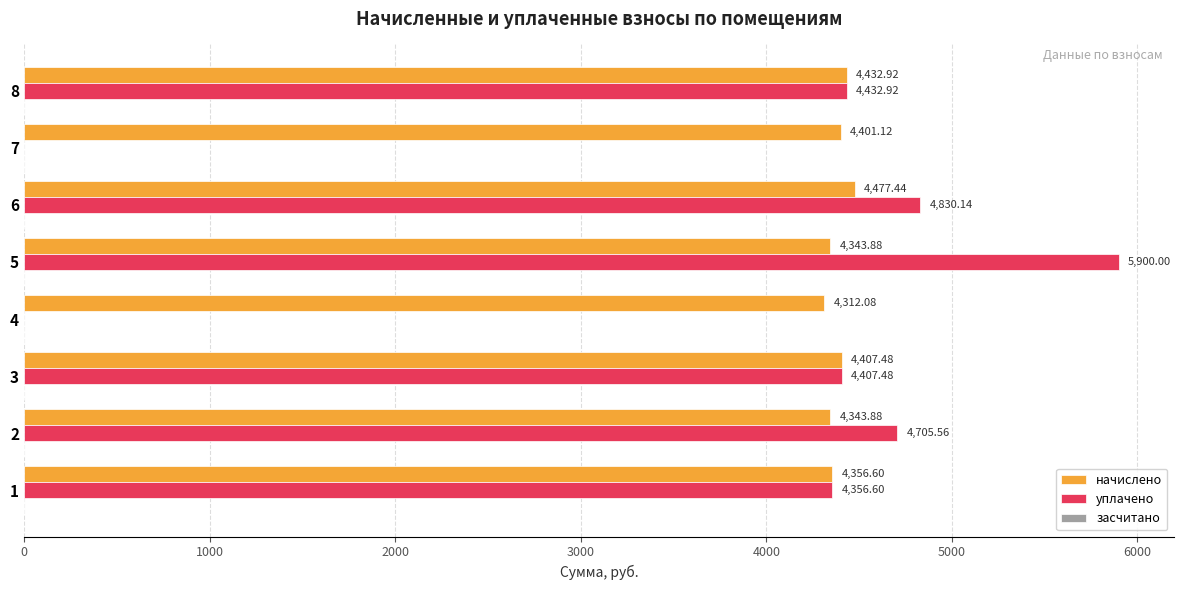

What is the total value across all series at 7?

4401.1